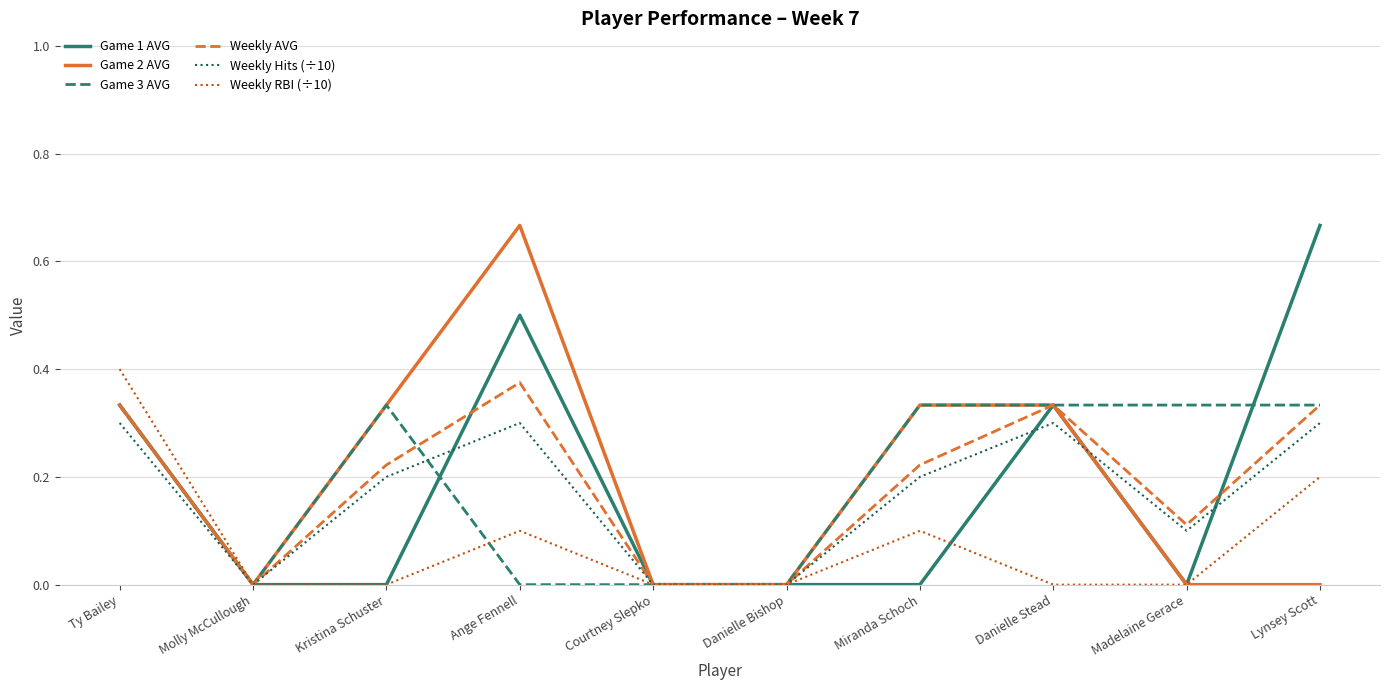

Is the value of Game 2 AVG at Ange Fennell greater than the value of Weekly AVG at Danielle Bishop?

Yes